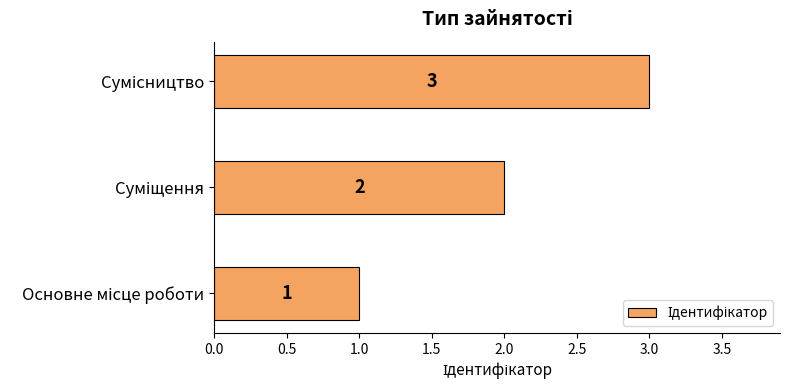

What is the greatest value displayed?

3